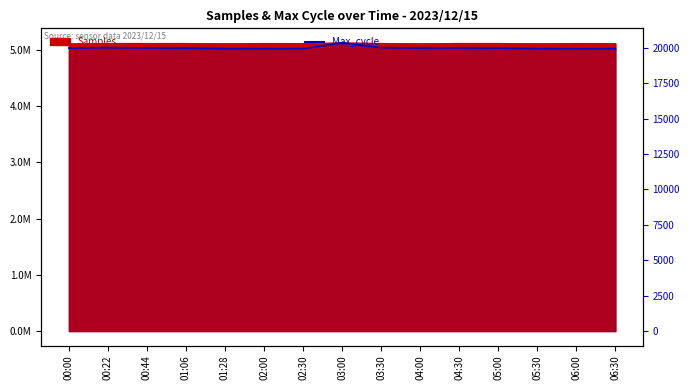

True or false: the data shows 7565 at 03:00.

False